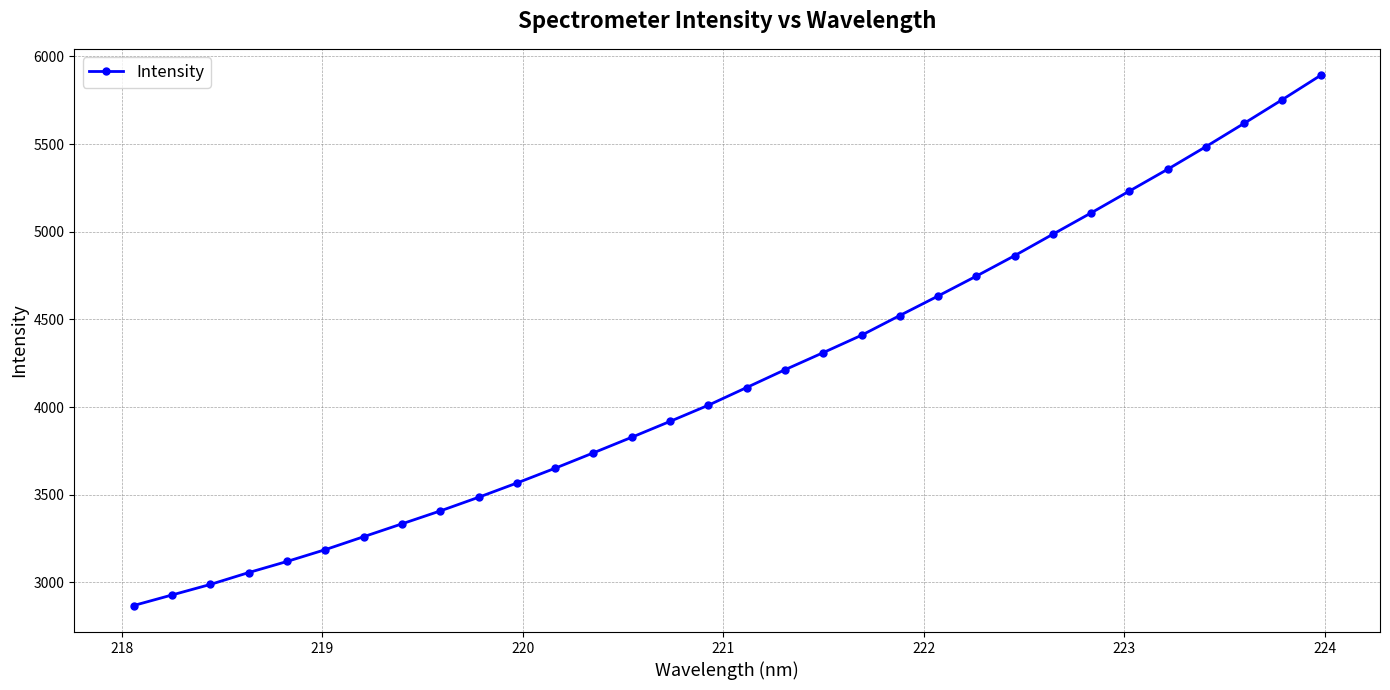

How many lines are shown in the chart?

1